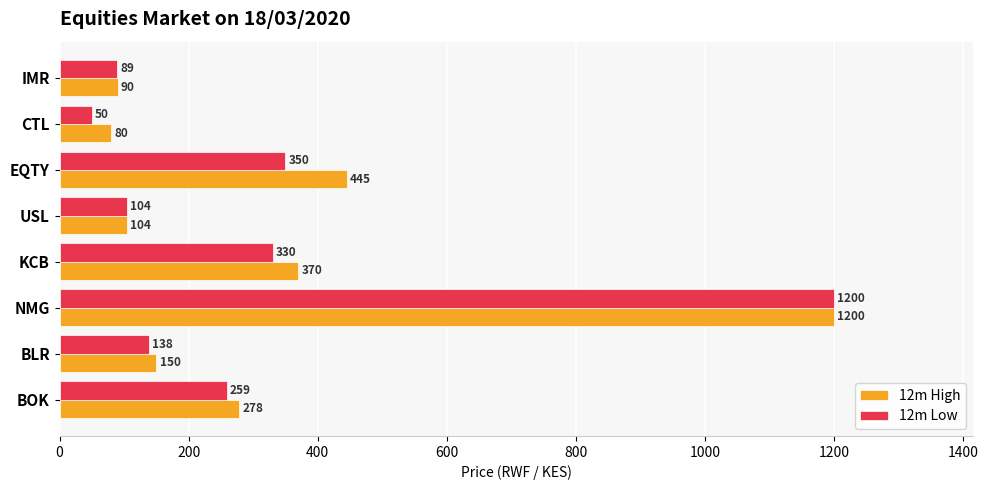

List the series in order of their overall mean, lowest first.

12m Low, 12m High